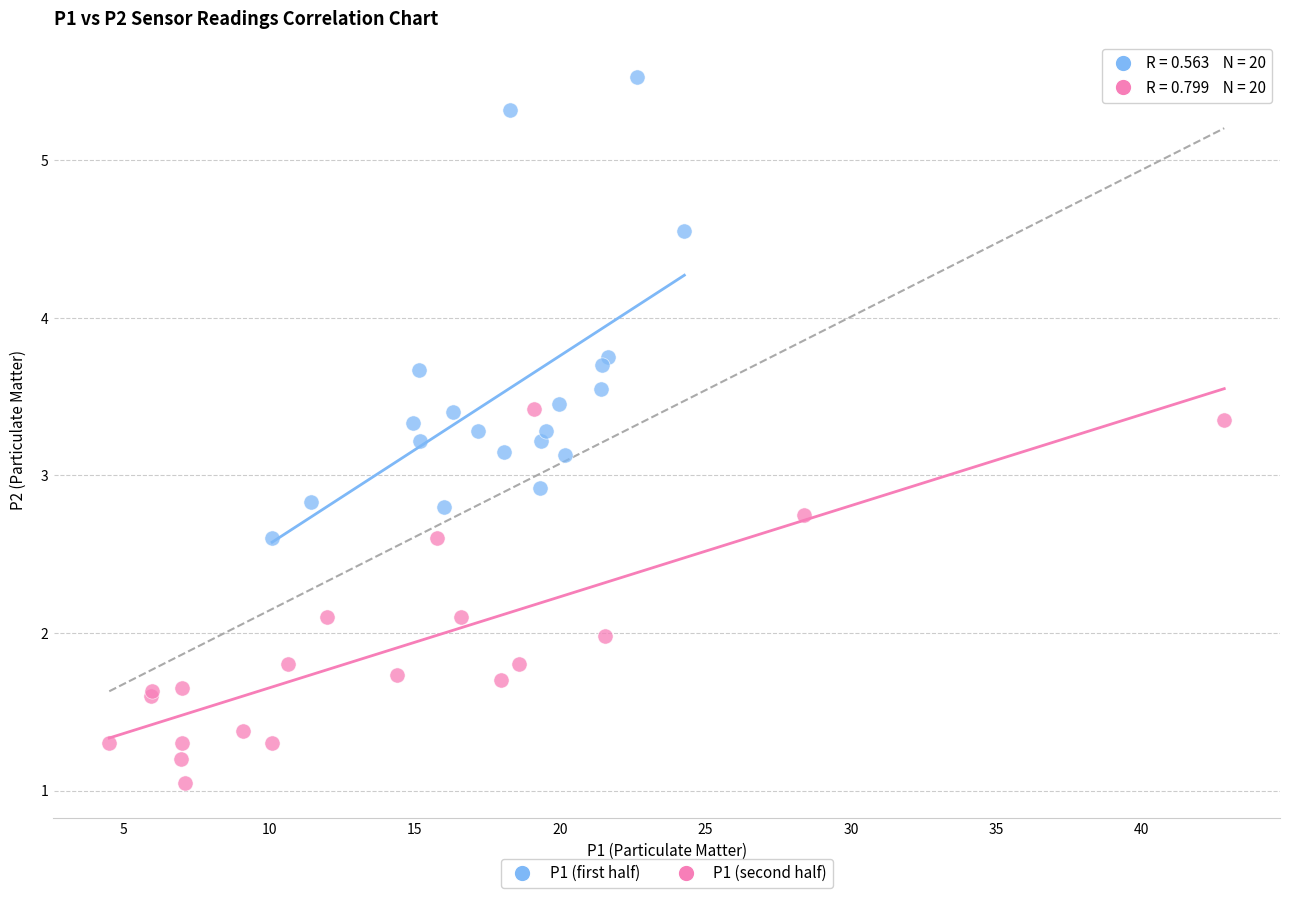

Which series reaches the minimum Y coordinate?

P1 (second half)